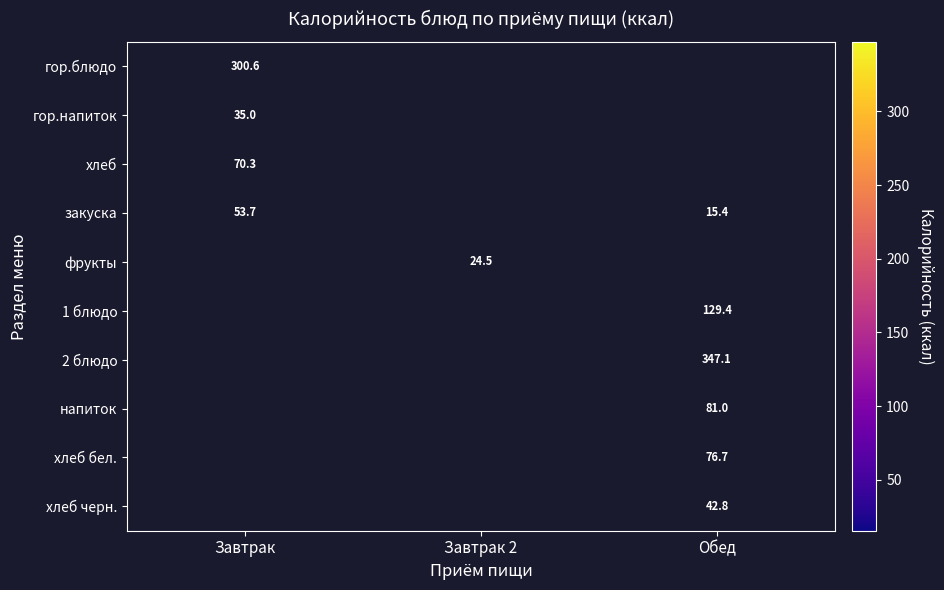

How many categories are shown in the chart?

3